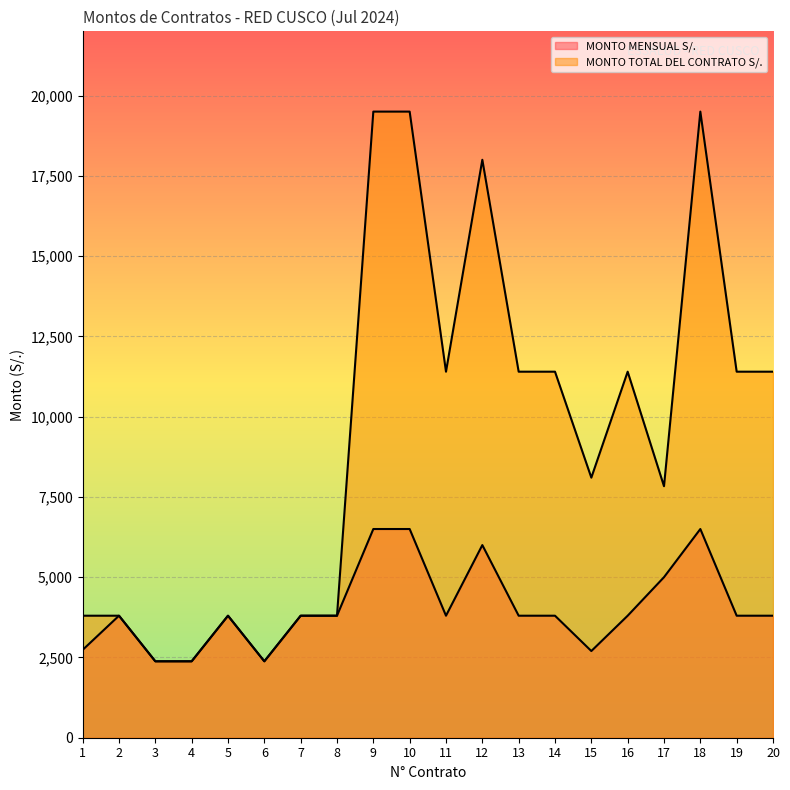

What is the total value across all series at 3?

4760